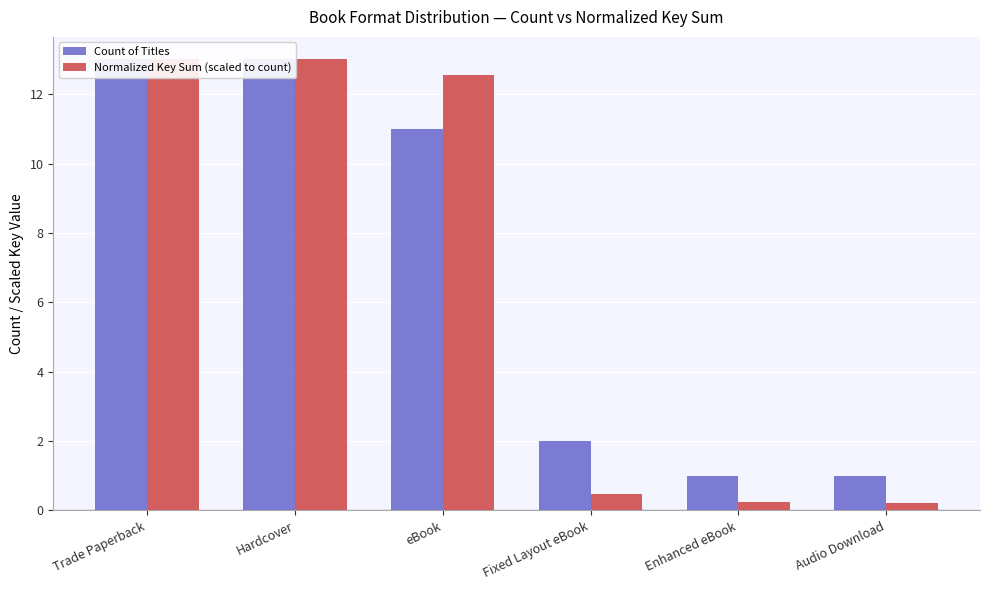

What is the average value of the Count of Titles series?

6.8